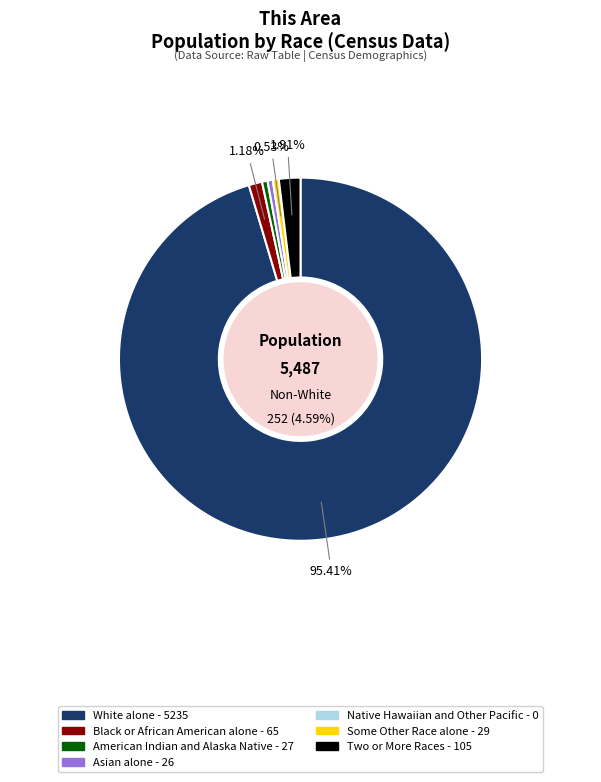

Is it true that White alone is 89% of the pie?

False